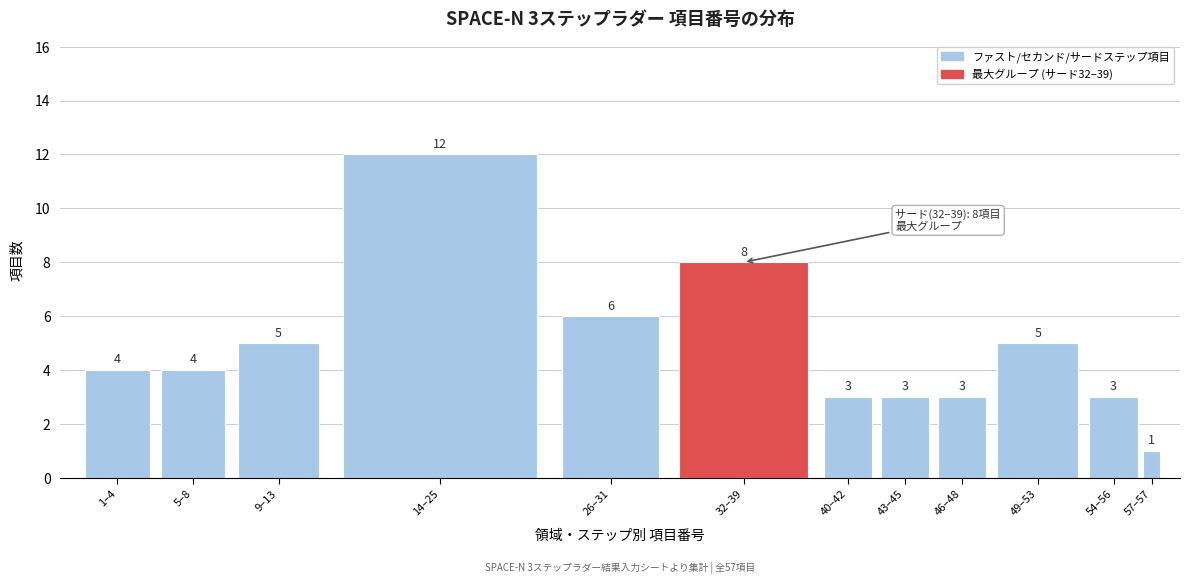

Reading left to right, list all the values displayed in this chart.

1–4=4	5–8=4	9–13=5	14–25=12	26–31=6	32–39=8	40–42=3	43–45=3	46–48=3	49–53=5	54–56=3	57–57=1